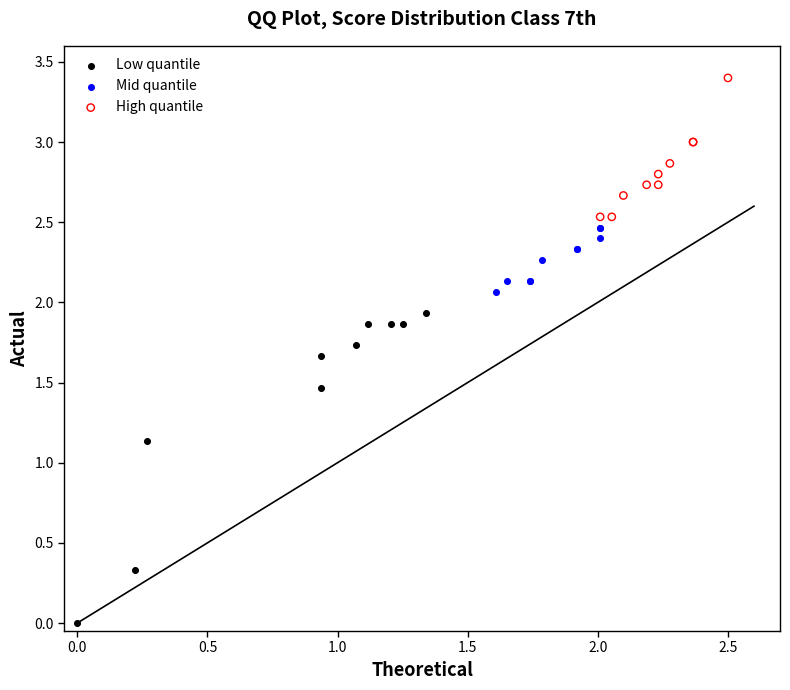

Which series has the largest Y range (max minus min)?

Low quantile